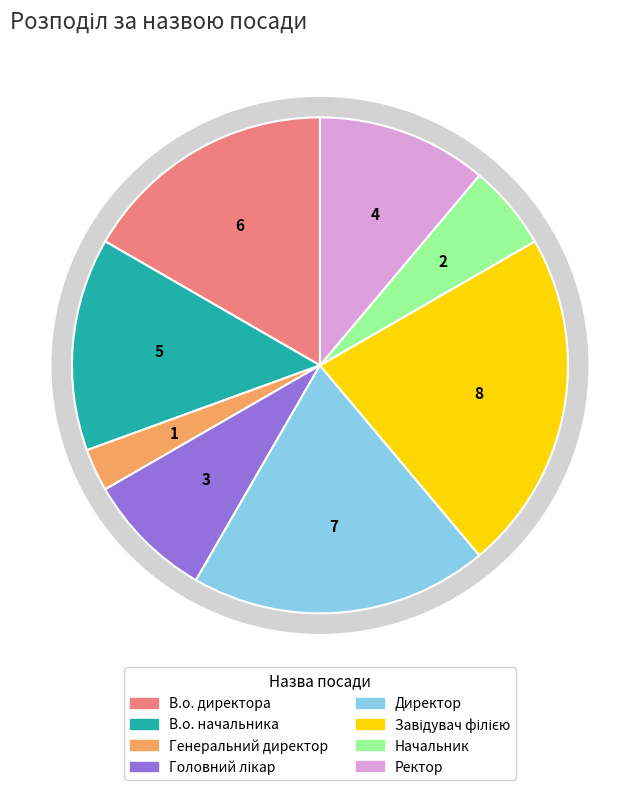

The В.о. начальника slice represents 3% of the pie. True or false?

False